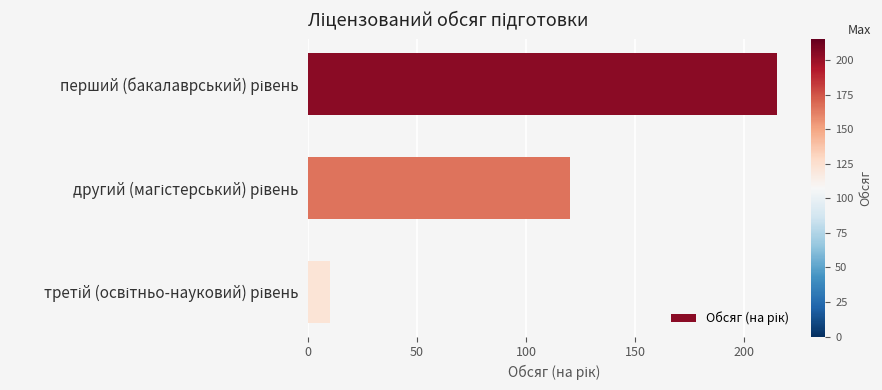

What is the value of the 1st bar from the top?

215